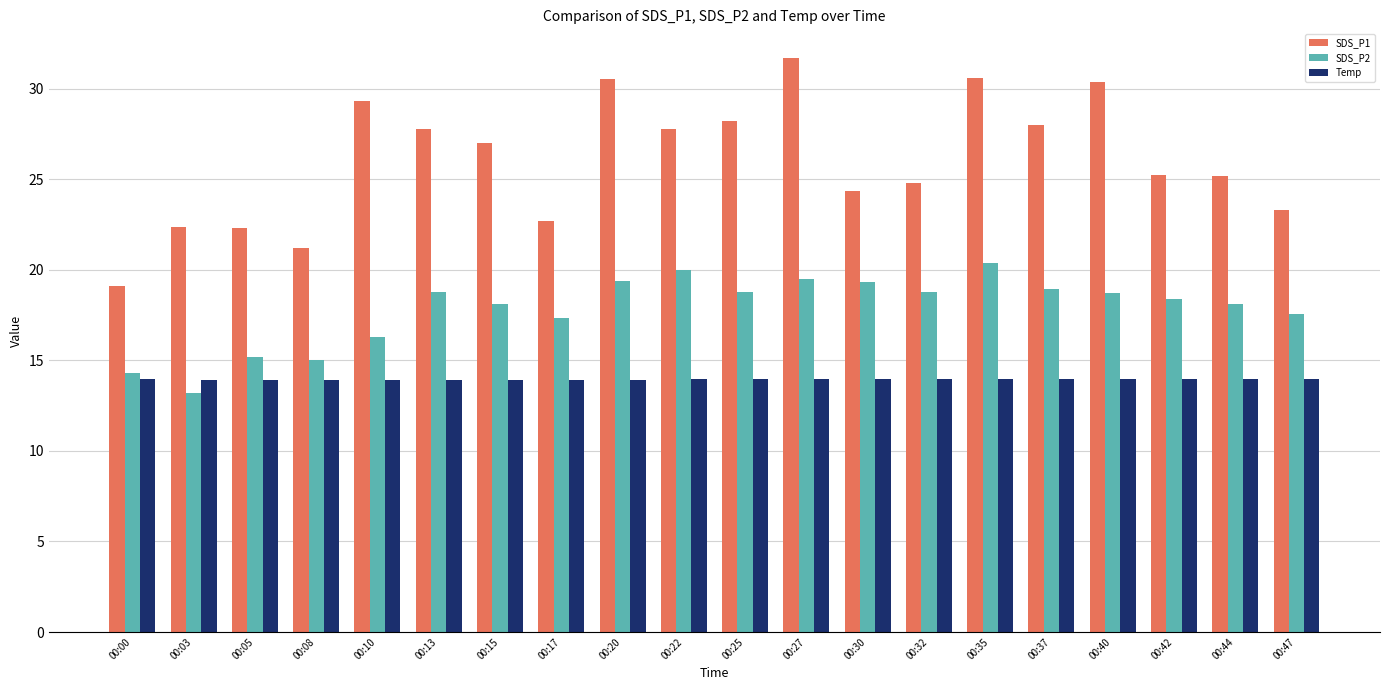

Where is SDS_P2 nearest to the value 16?

00:10